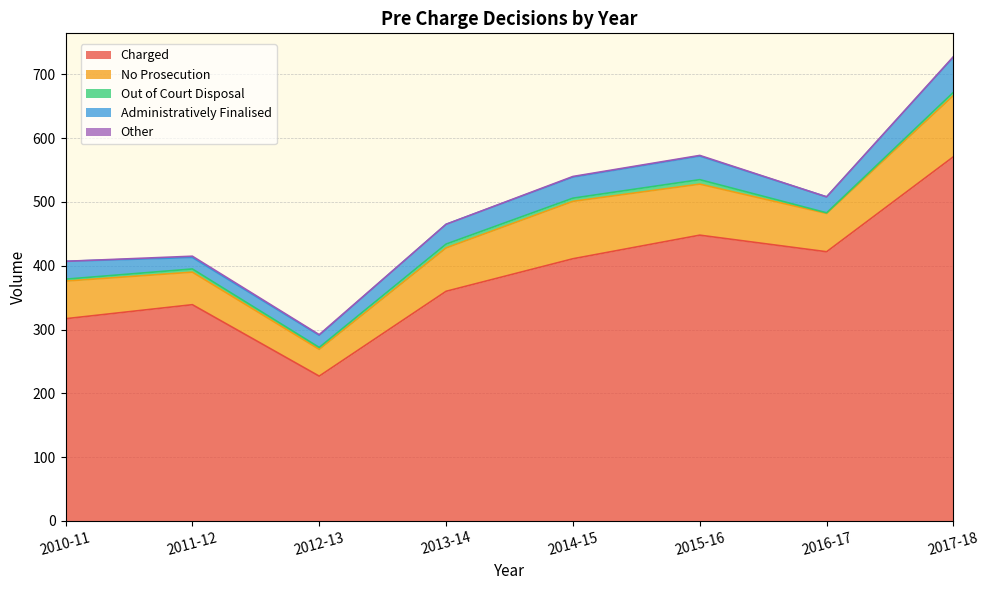

At how many categories does at least one series exceed 82?

8